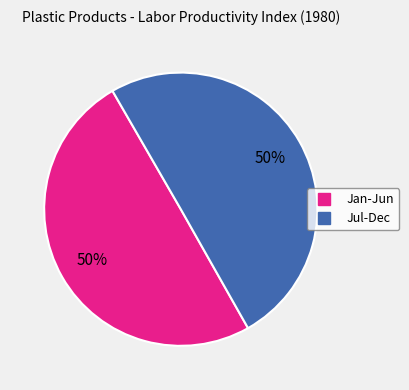

To the nearest percent, what is the average slice percentage?

50%